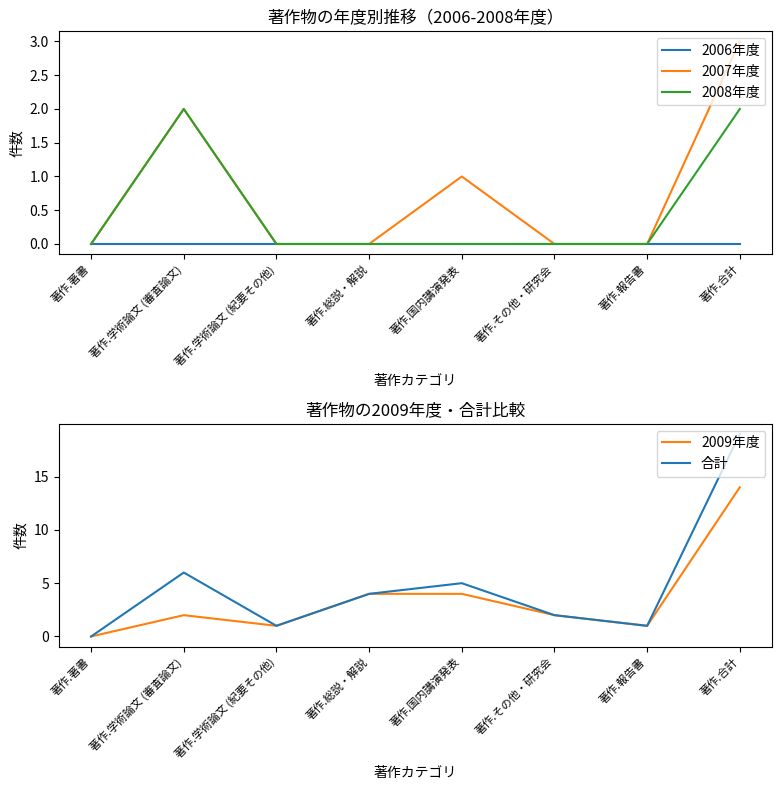

Which has a higher value, 著作.報告書 or 著作.合計?

著作.報告書